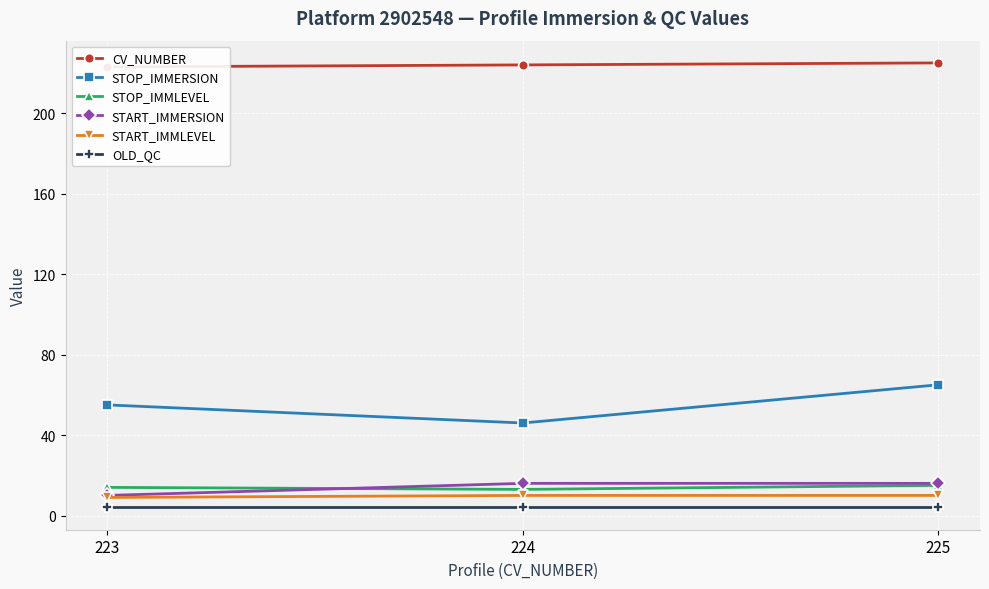

How many values in the START_IMMLEVEL series are below 10?

1